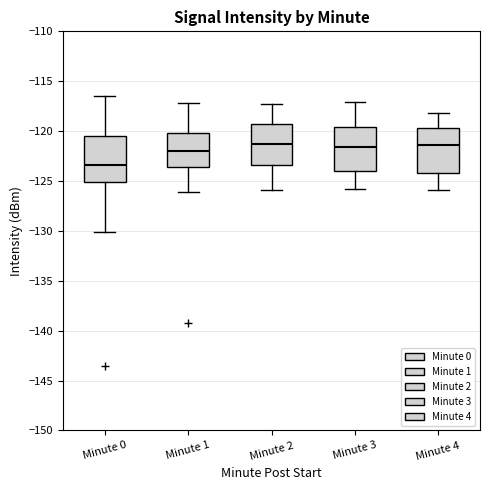

Where is the upper edge of the box for Minute 4 on the y-axis? The values are not printed on the chart, so give them approximately, as read against the axis.

-119.5